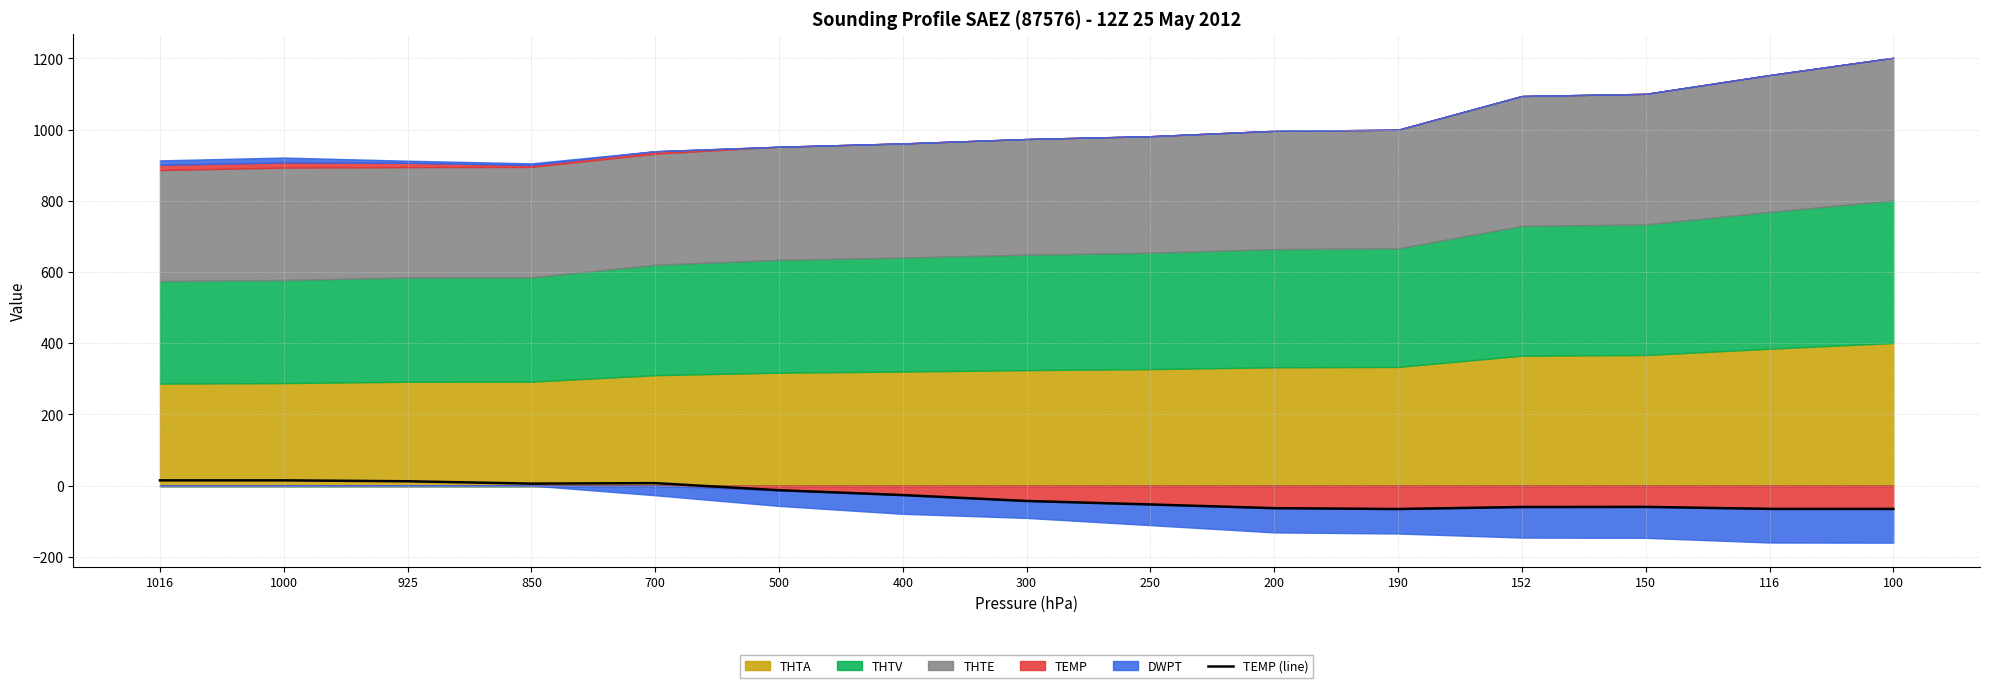

How many lines are shown in the chart?

1